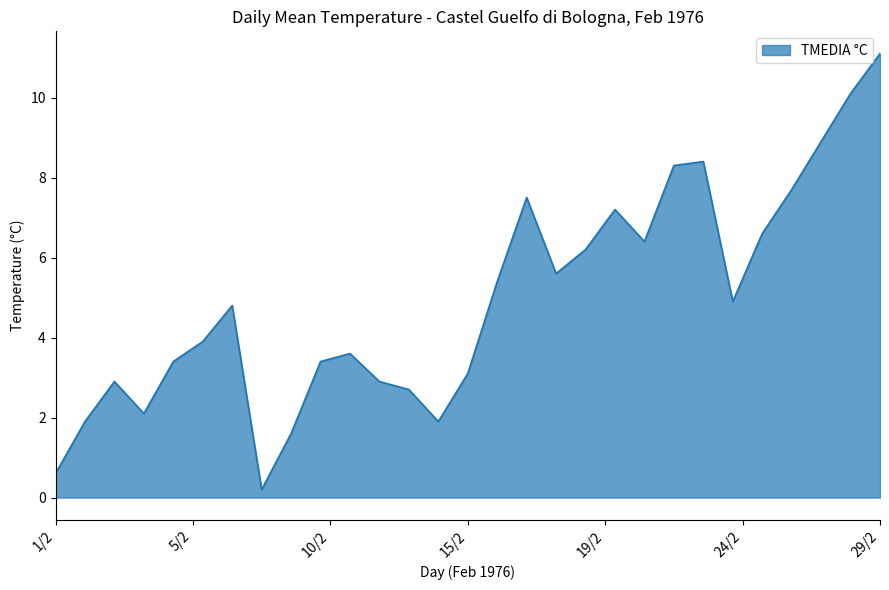

Count the number of data series in this chart.

1